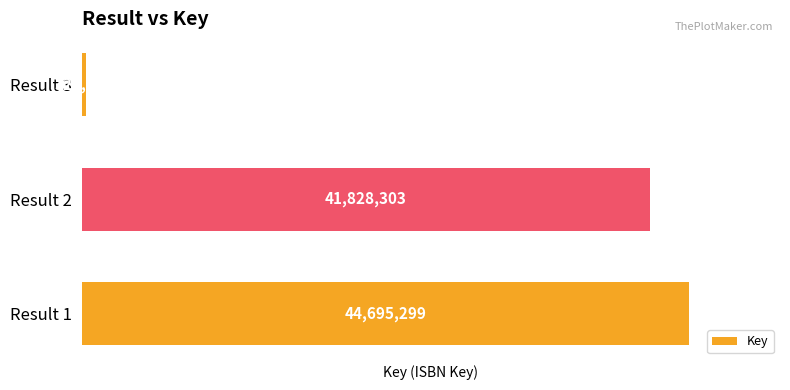

How many bars are there in total?

3